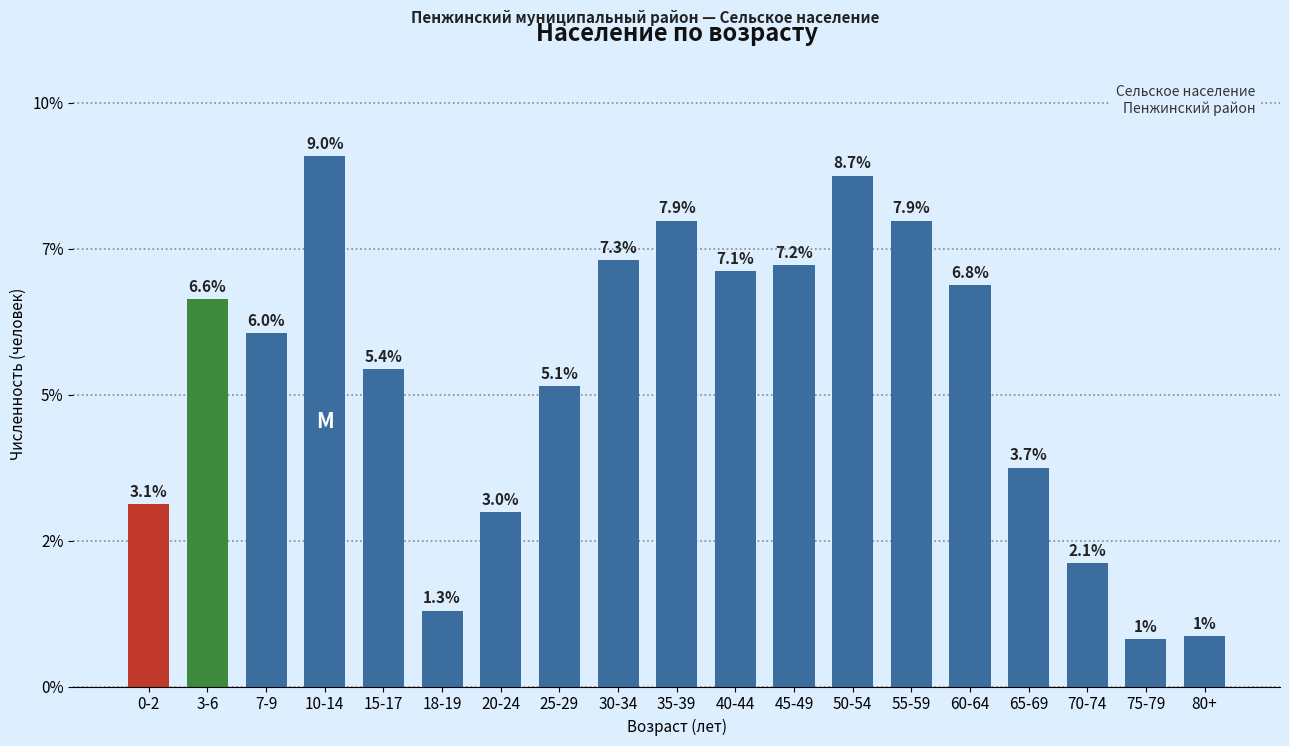

Read the value at 70-74, to the nearest 10.

40